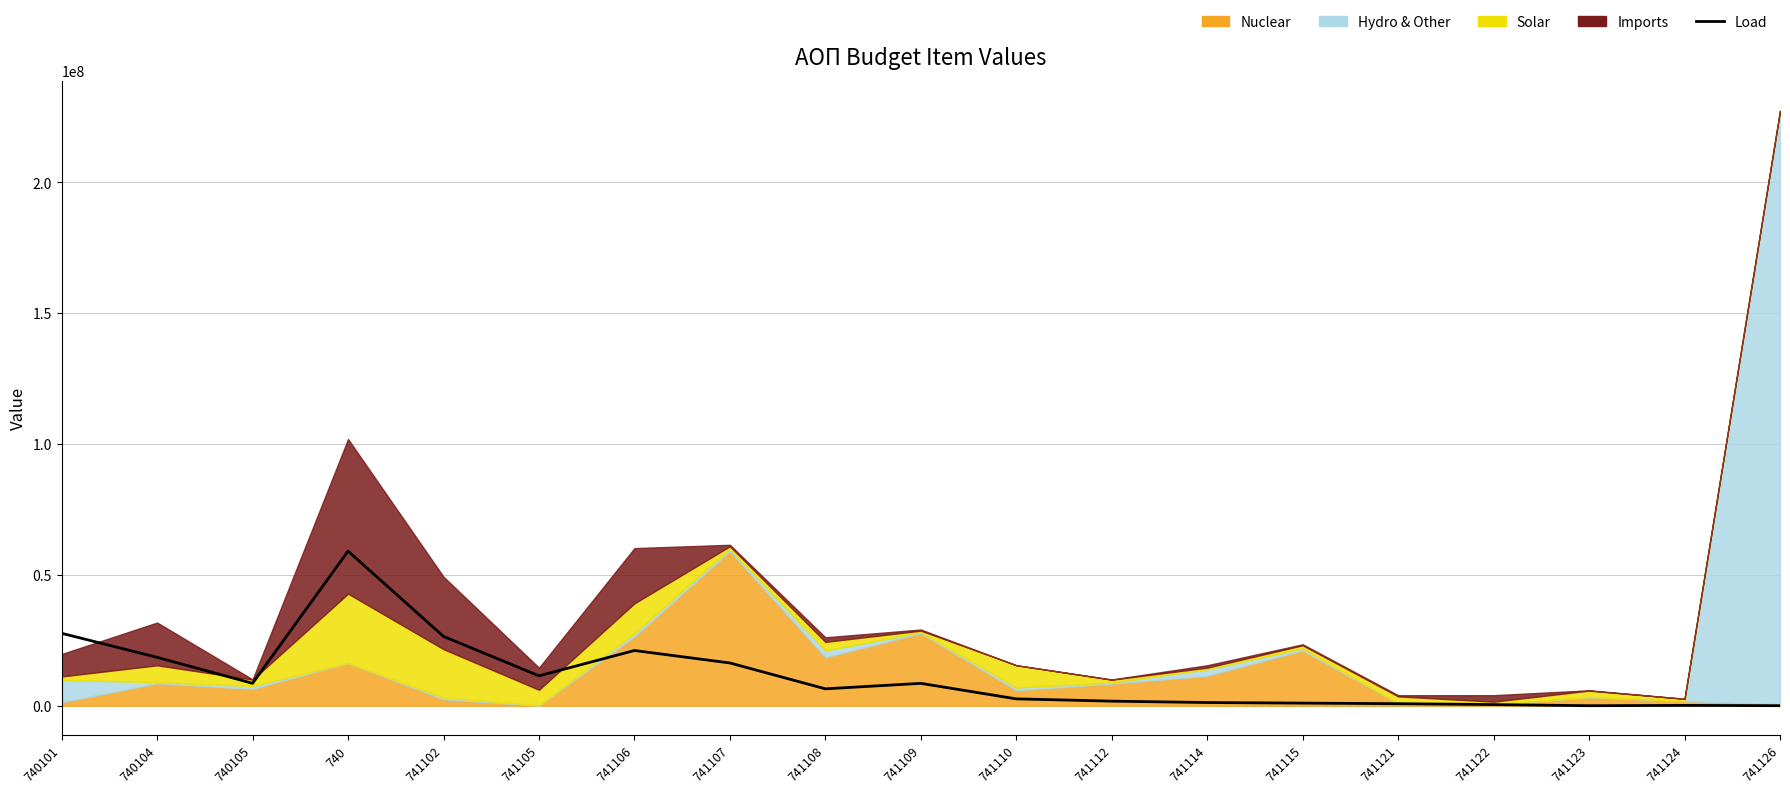

What is the difference between the values at 741108 and 741112?

4707635